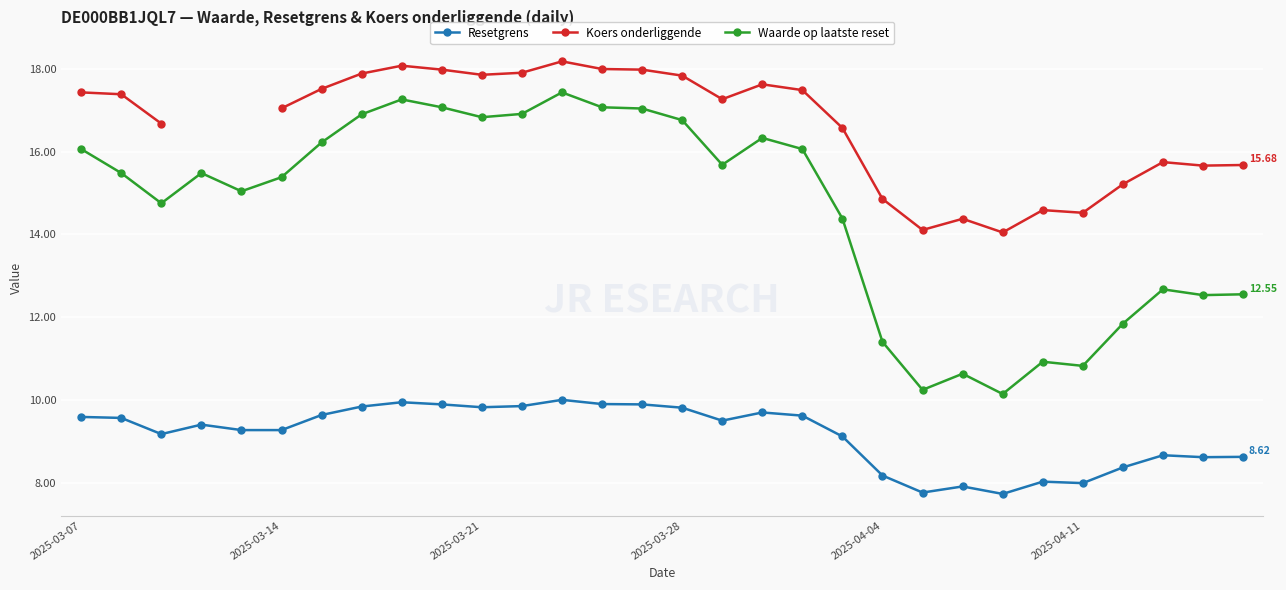

Which series has the largest range (max minus min)?

Waarde op laatste reset